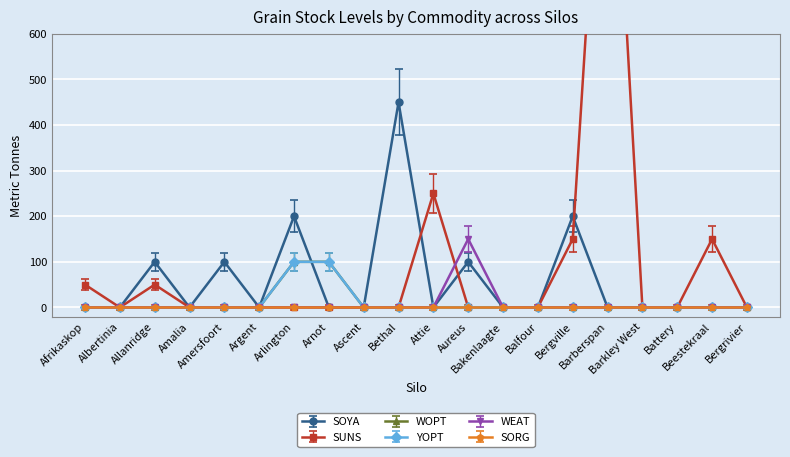

What is the label of the 12th point from the left?

Aureus